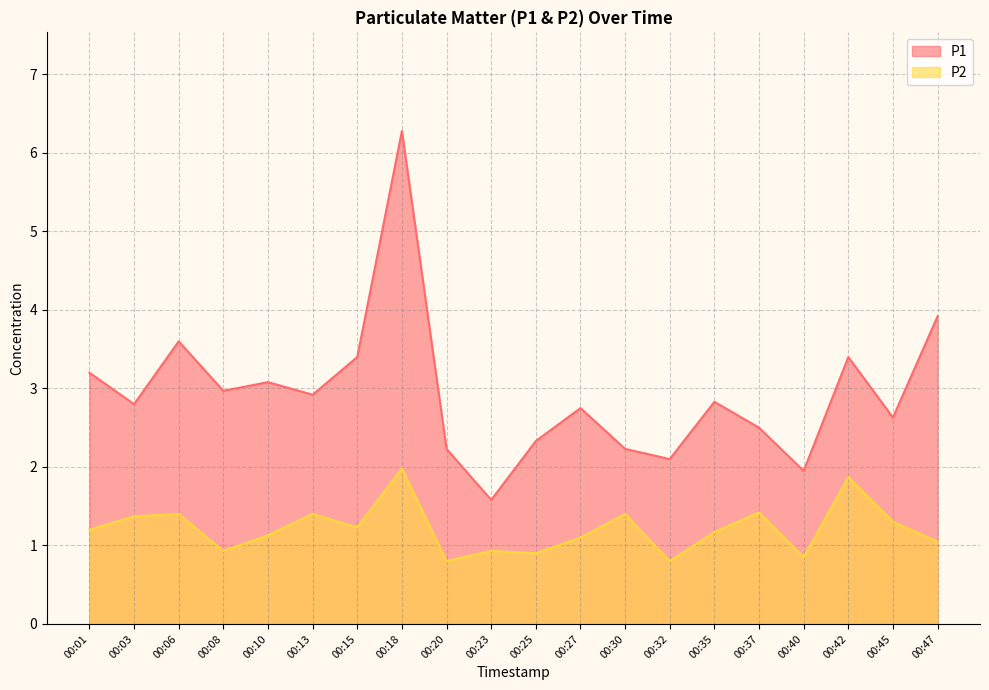

How many lines are shown in the chart?

2